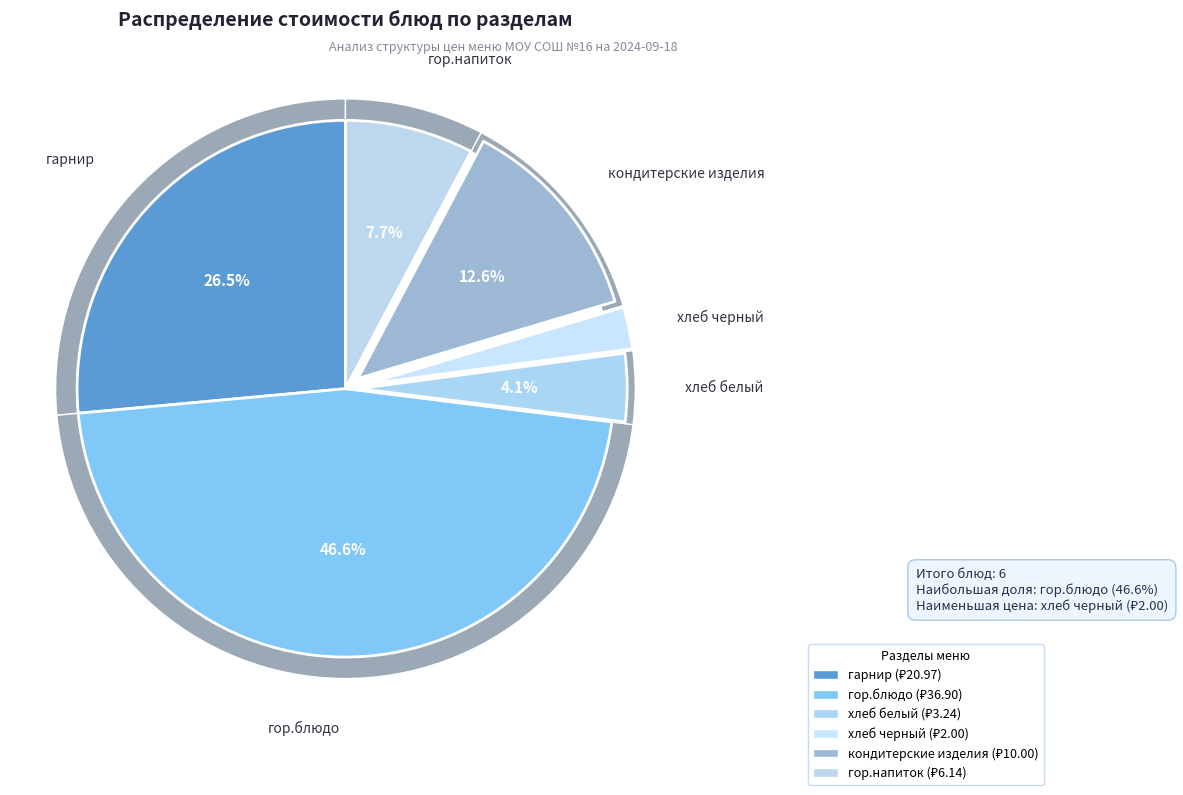

What percentage is the гарнир slice, to the nearest percent?

26%